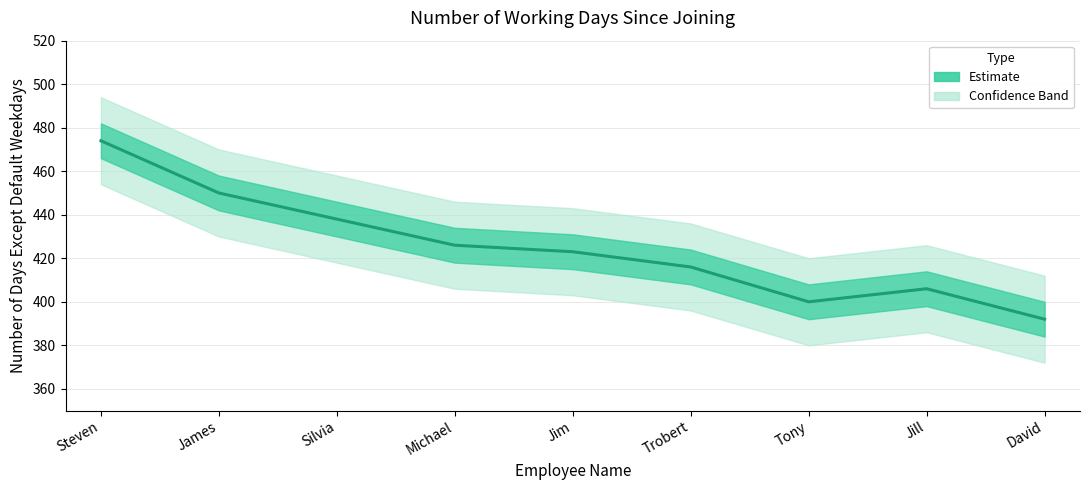

What is the average value?

425